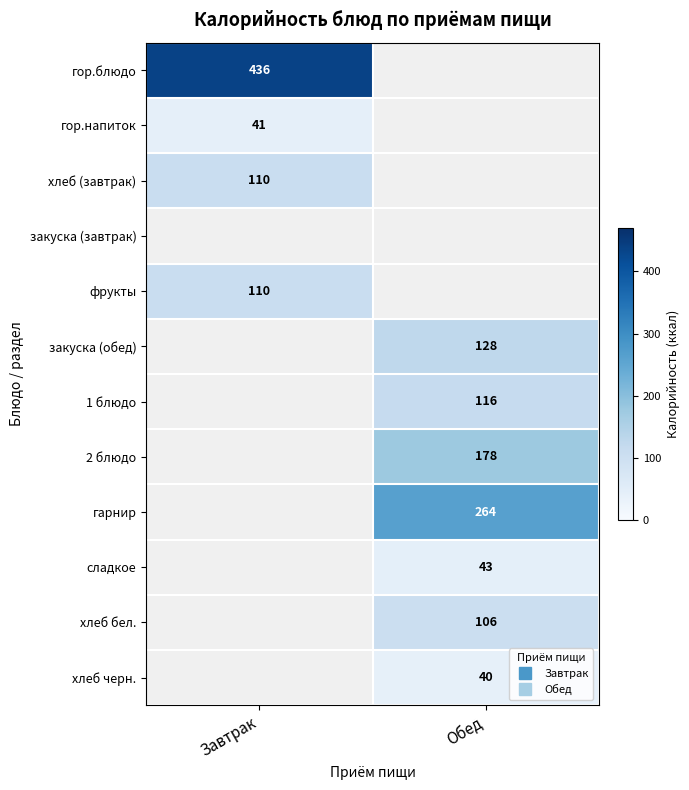

What is the lowest value of the гор.блюдо series?

435.9